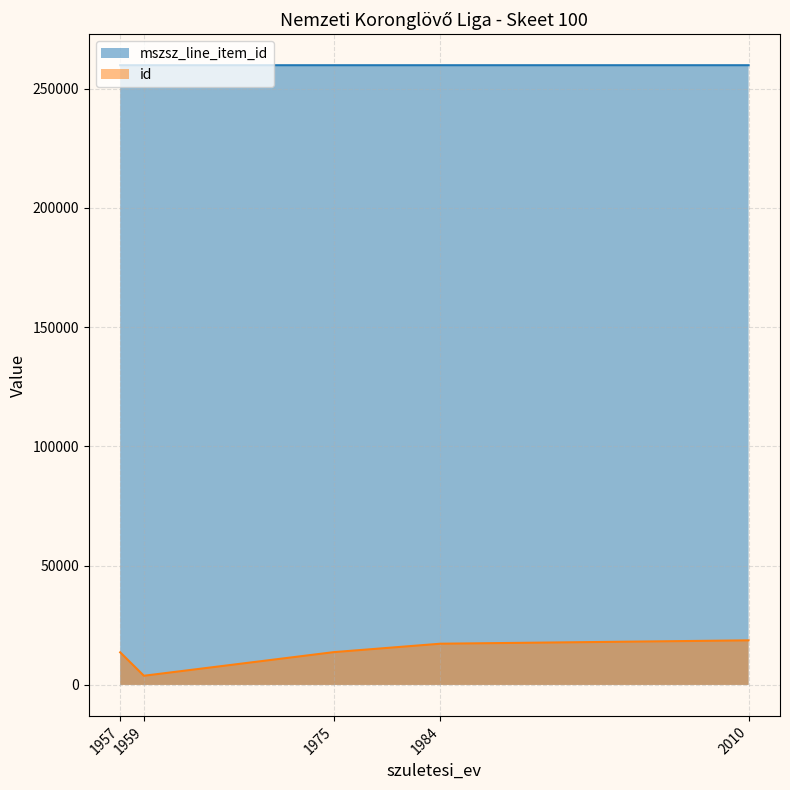

What is the value of the mszsz_line_item_id point at the 5th from the left?

259868